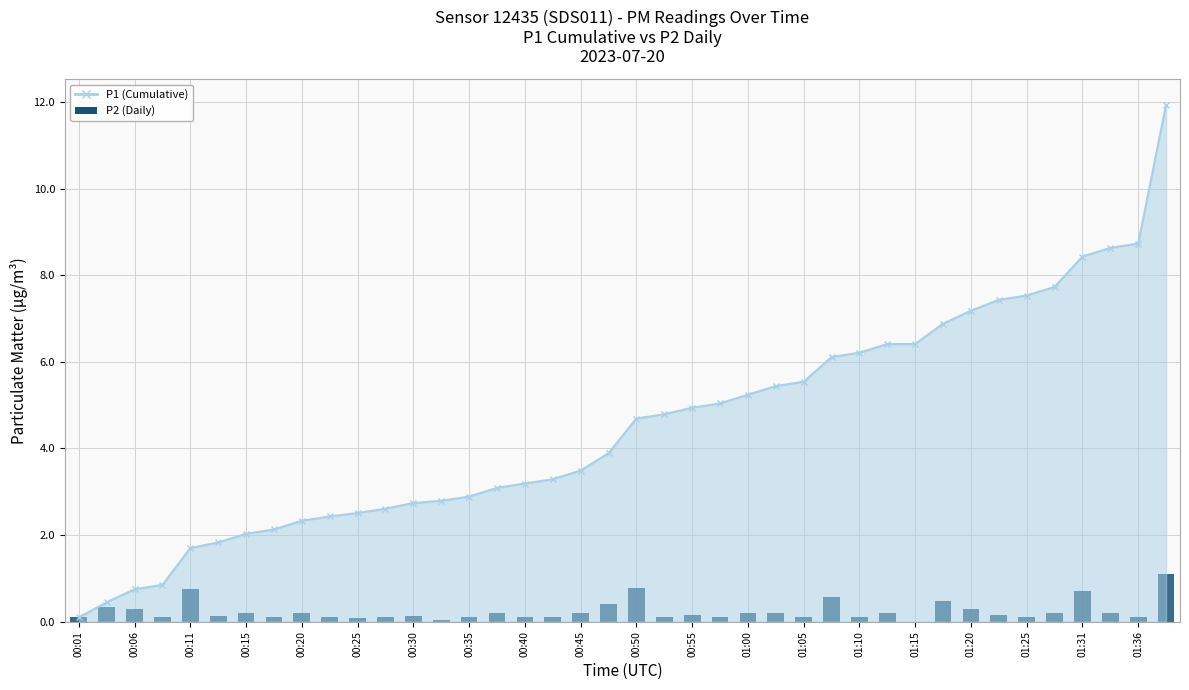

Reading left to right, extract all data points from this chart.

0.1	0.3	0.3	0.1	0.8	0.1	0.2	0.1	0.2	0.1	0.1	0.1	0.1	0.1	0.1	0.2	0.1	0.1	0.2	0.4	0.8	0.1	0.1	0.1	0.2	0.2	0.1	0.6	0.1	0.2	0.0	0.5	0.3	0.1	0.1	0.2	0.7	0.2	0.1	1.1